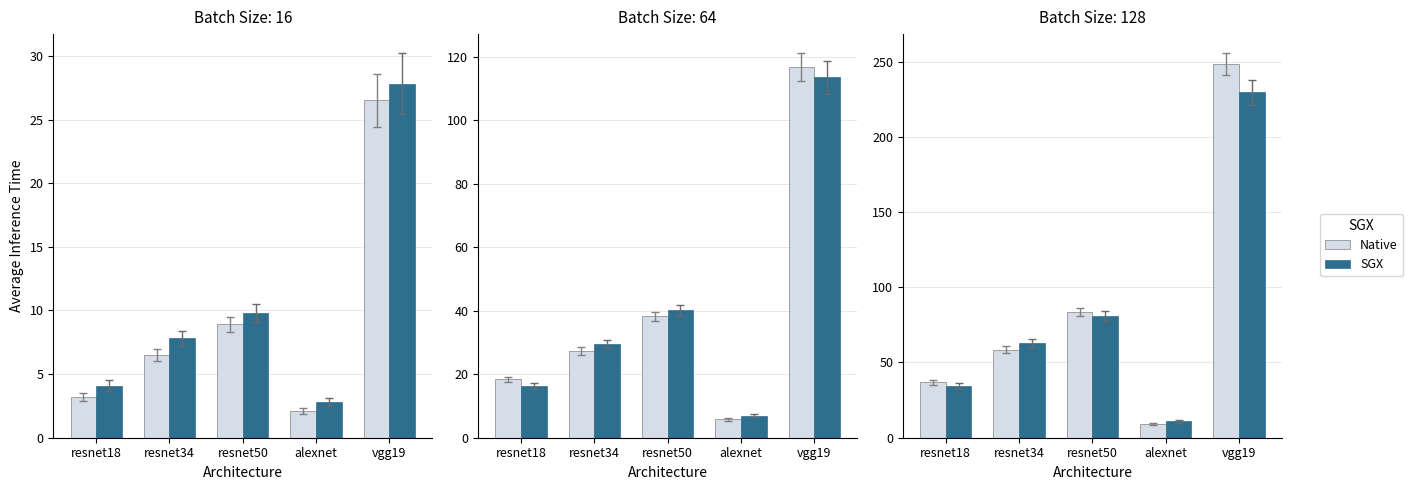

At which category is the sum across all series the highest?

vgg19